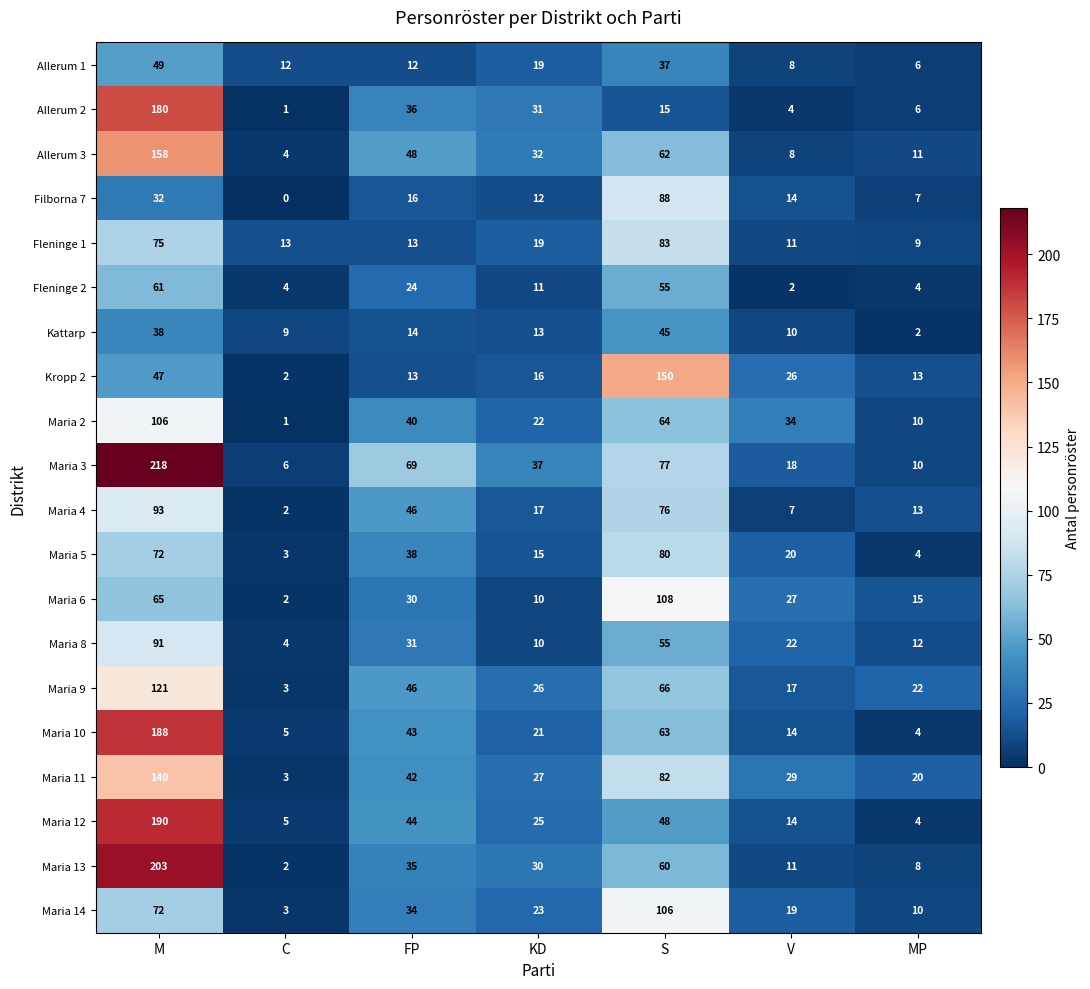

What is the spread (max minus min) of values at C?

13